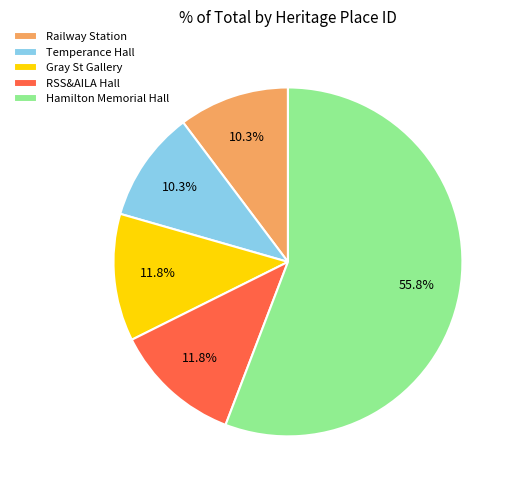

Between RSS&AILA Hall and Railway Station, which is larger?

RSS&AILA Hall